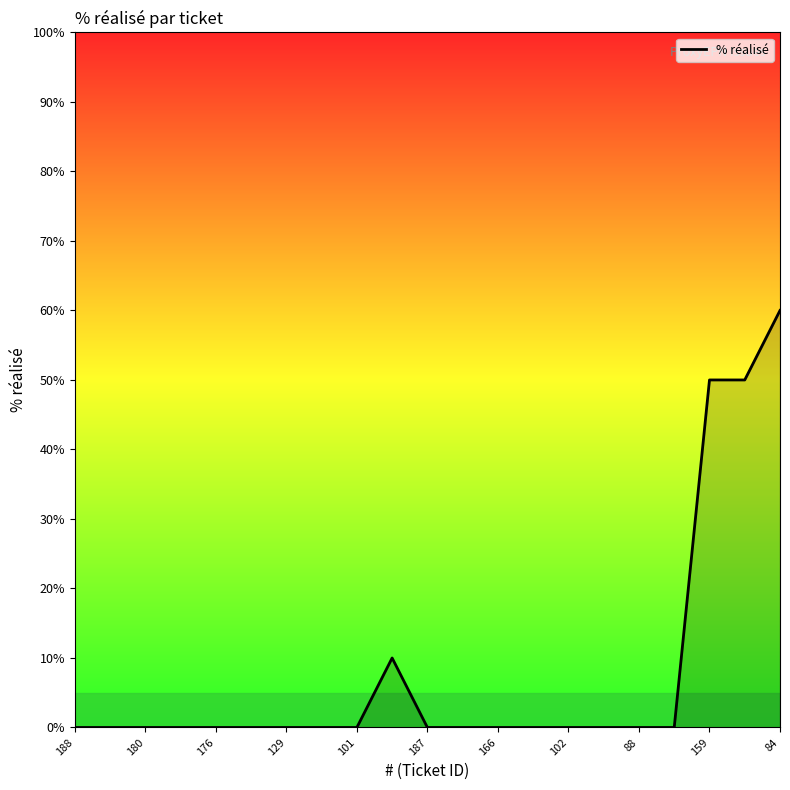

Reading right to left, list all the values displayed in this chart.

60	50	50	0	0	0	0	0	0	0	0	10	0	0	0	0	0	0	0	0	0